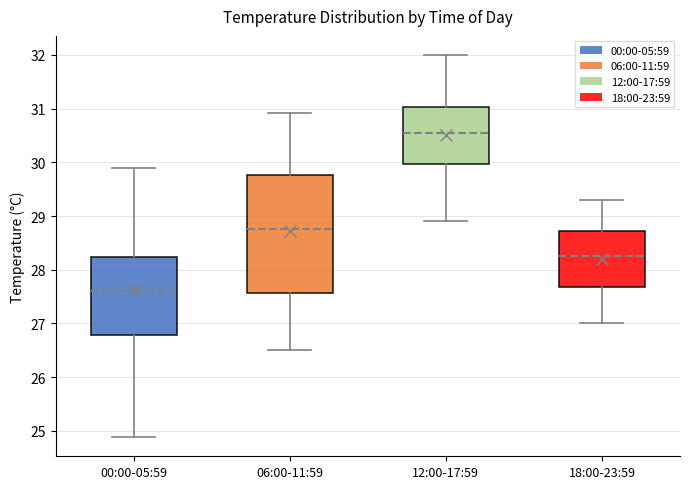

Reading left to right, transcribe this box plot: for each box, give where its median line is, the range the box spans, and where its two whiskers end, as read against the y-axis. The values are not printed on the chart, so give them approximately, as read against the axis.

00:00-05:59: median 27.6, box 26.8 to 28.2, whiskers 24.9 to 29.9
06:00-11:59: median 28.8, box 27.6 to 29.8, whiskers 26.5 to 30.9
12:00-17:59: median 30.6, box 30.0 to 31.0, whiskers 28.9 to 32.0
18:00-23:59: median 28.3, box 27.7 to 28.7, whiskers 27.0 to 29.3